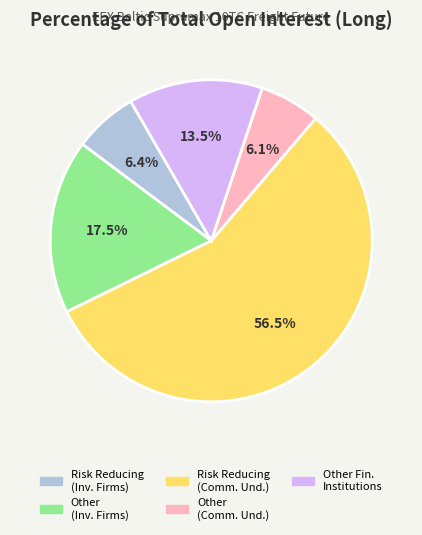

Is there any slice that represents more than half of the pie?

Yes